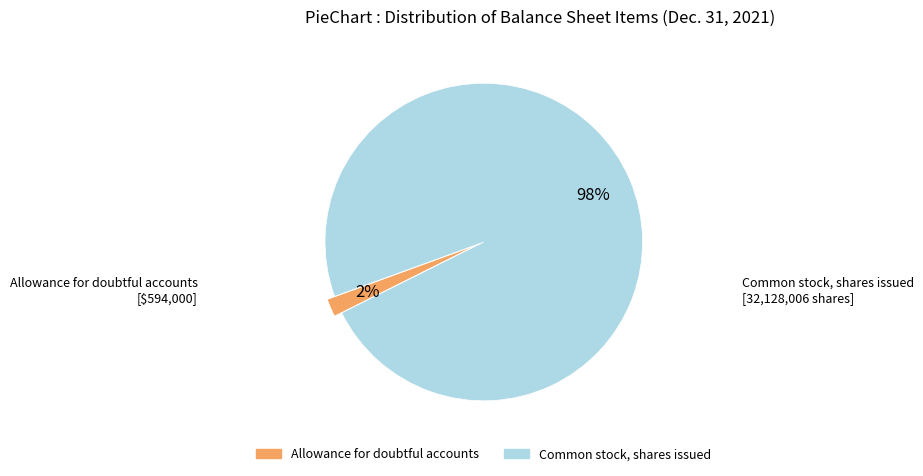

Is there any slice that represents more than half of the pie?

Yes